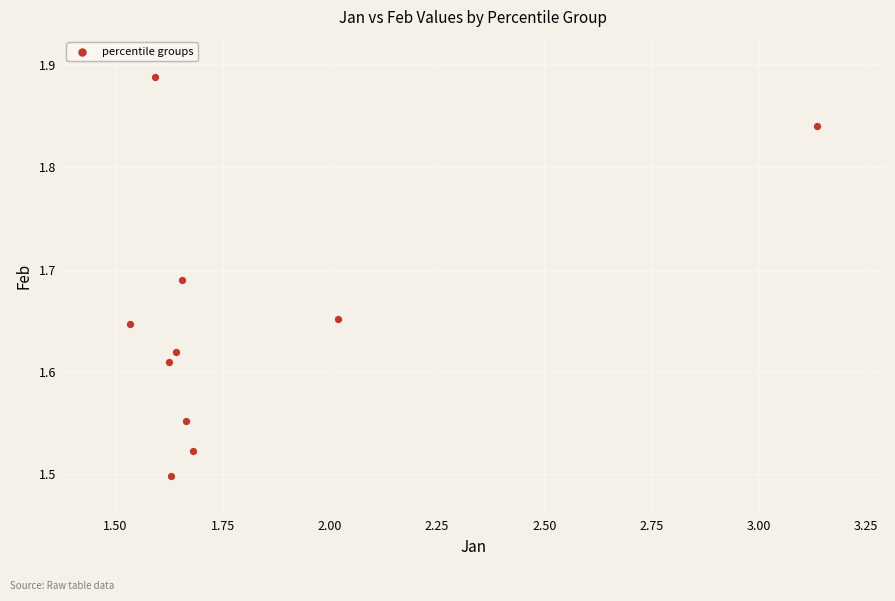

What is the range of Y values (max minus min)?

0.4